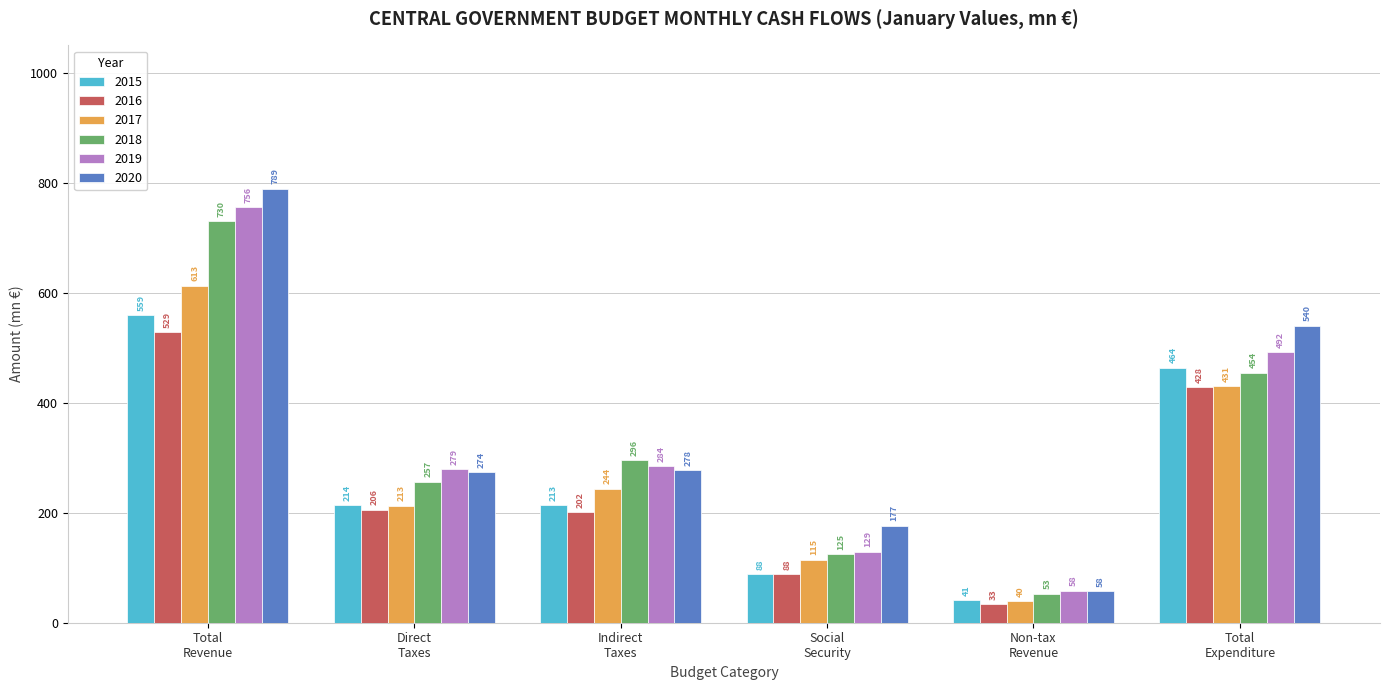

Which series has the largest range (max minus min)?

2020